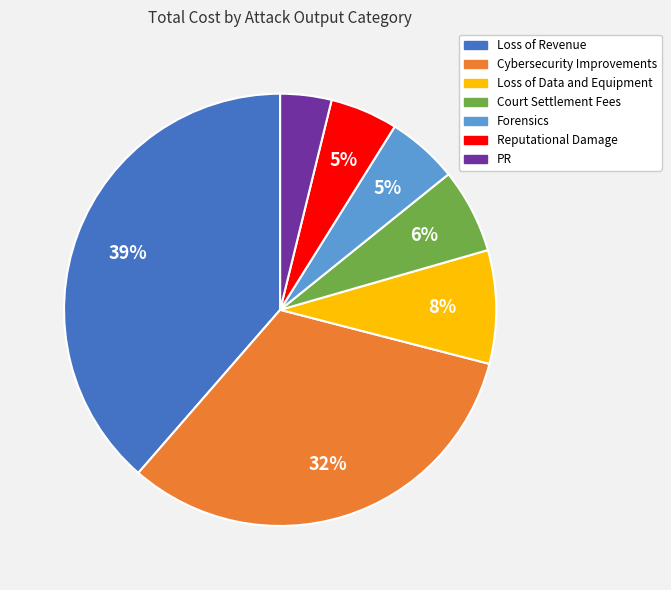

What percentage is the Loss of Data and Equipment slice, to the nearest percent?

8%